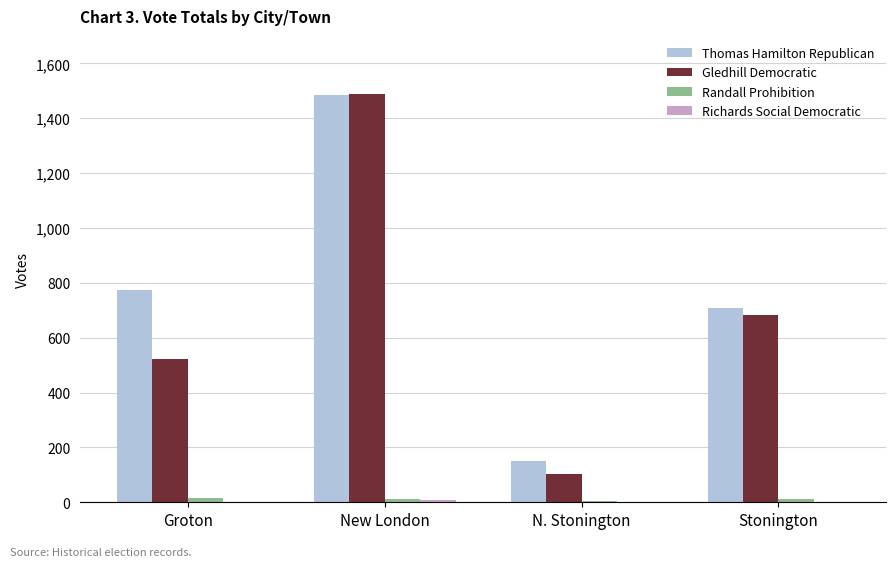

Which series has the widest spread of values?

Gledhill Democratic